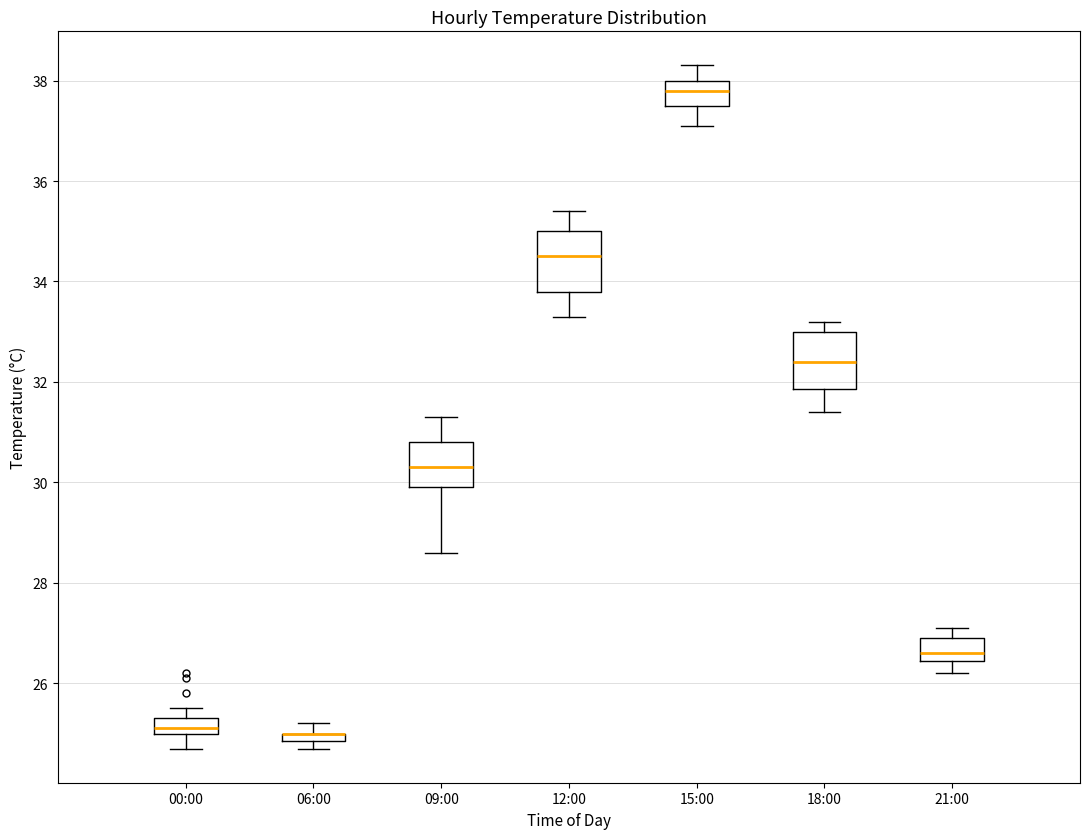

Where does the lower whisker of the box for 18:00 end on the y-axis? The values are not printed on the chart, so give them approximately, as read against the axis.

31.4